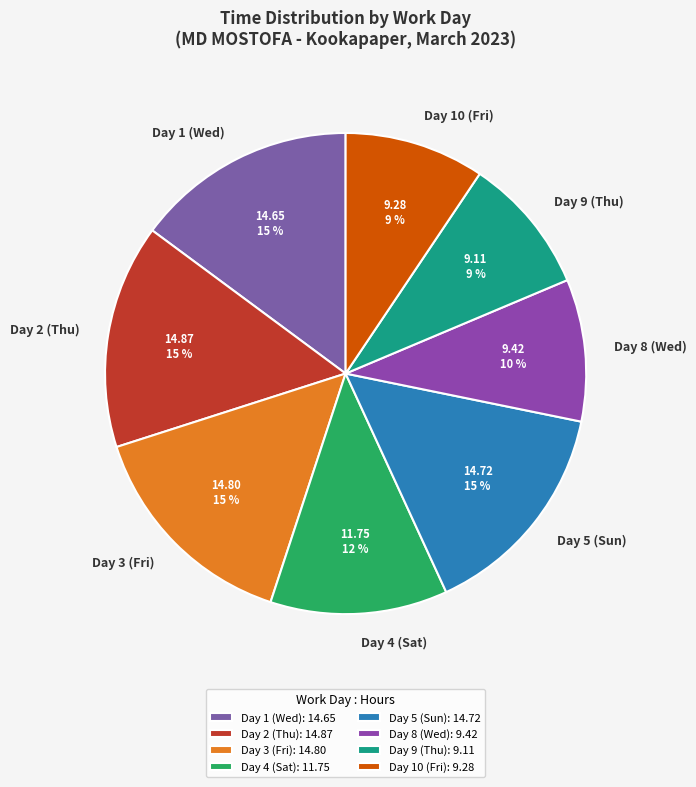

Between Day 2 (Thu) and Day 9 (Thu), which is larger?

Day 2 (Thu)